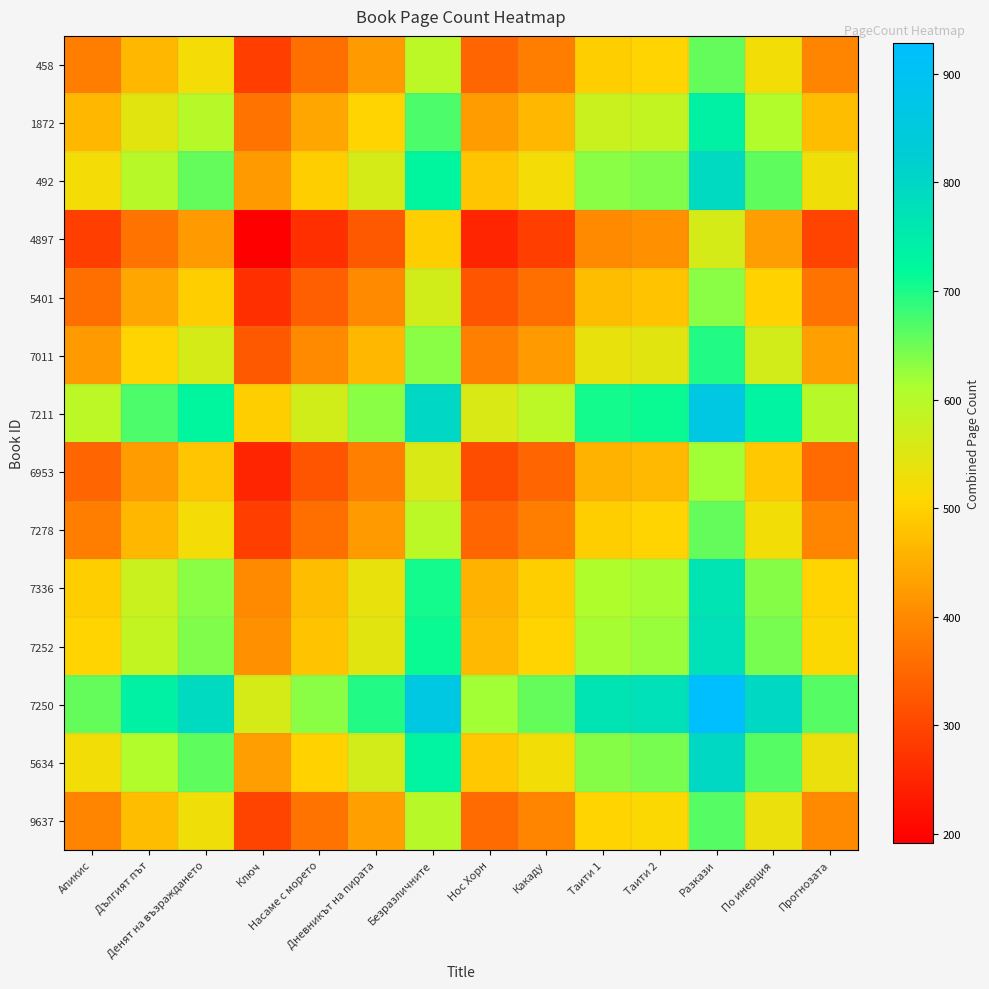

Rank the series at Какаду from lowest to highest value.

4897, 6953, 5401, 458, 7278, 9637, 7011, 1872, 7336, 7252, 492, 5634, 7211, 7250